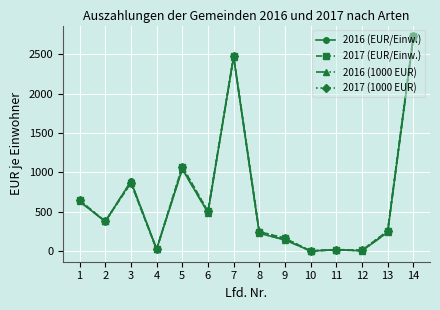

Where does the 2016 (1000 EUR) series first go above 374?

1